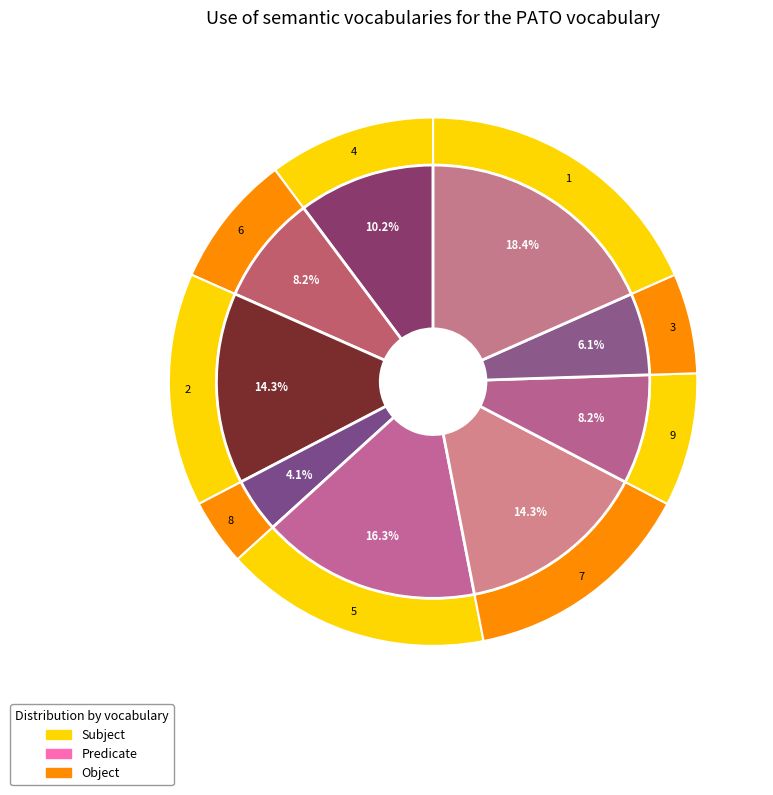

What is the change in value from 8 to 7?

+5